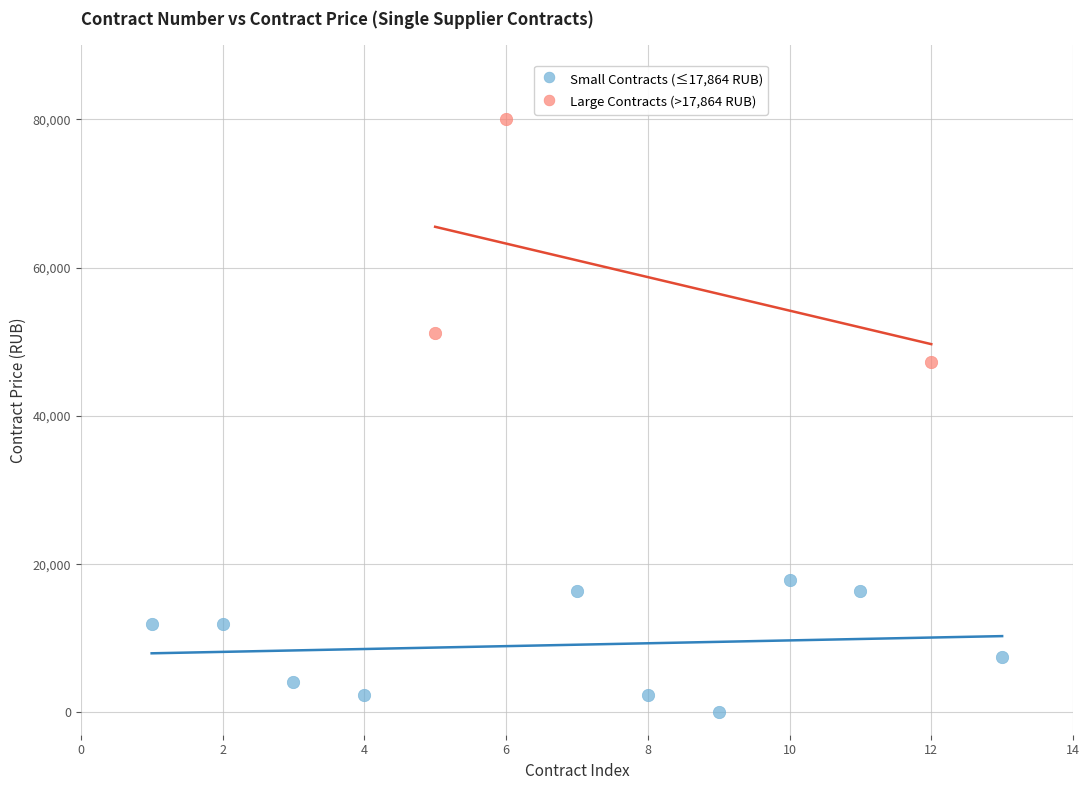

Which series contains the lowest Y value?

Small Contracts (≤17,864 RUB)